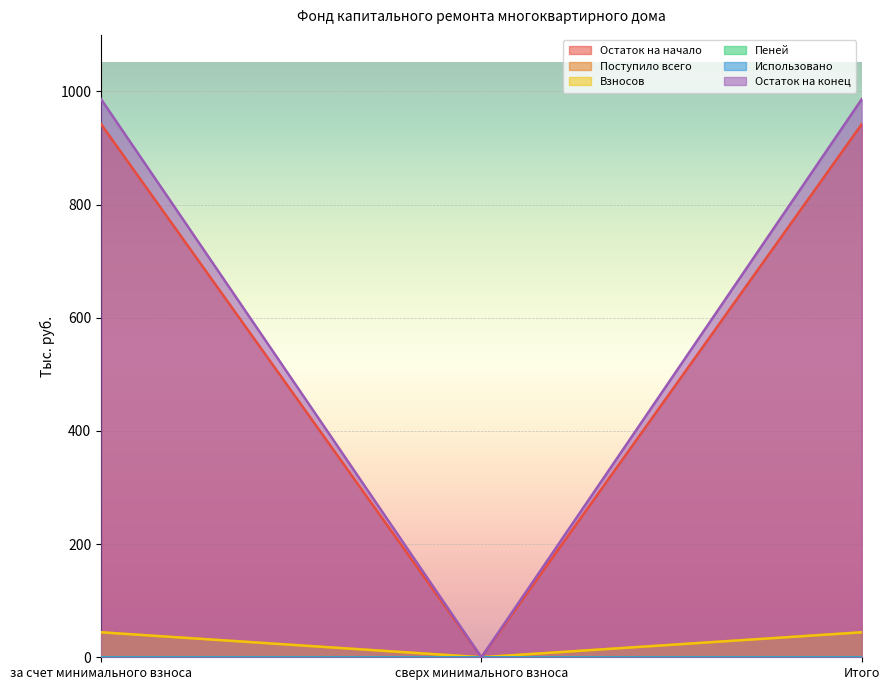

Which series has the widest spread of values?

Остаток на конец